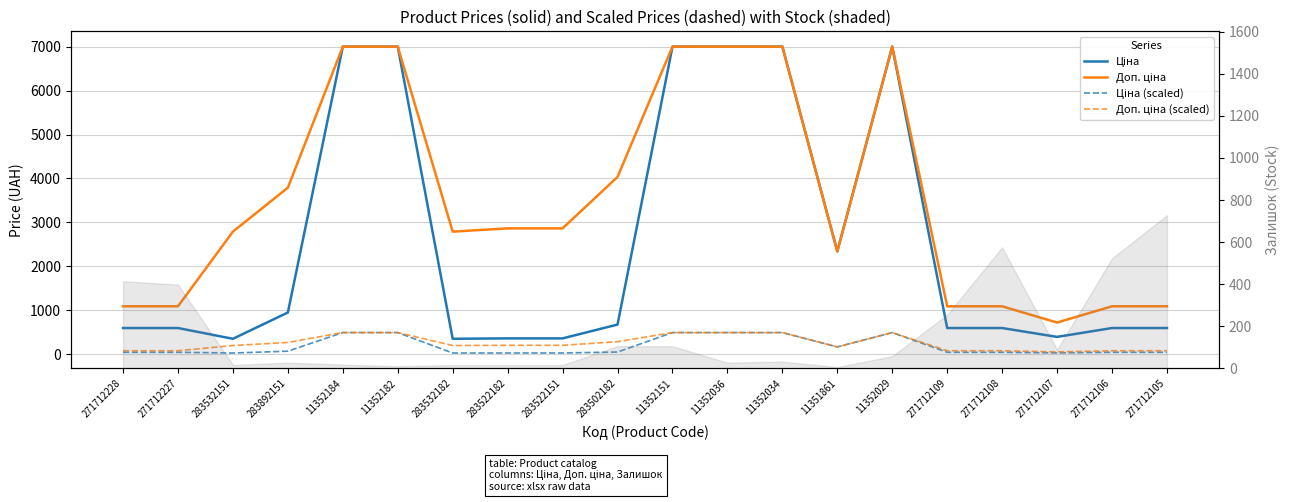

What is the smallest value displayed?

24.4